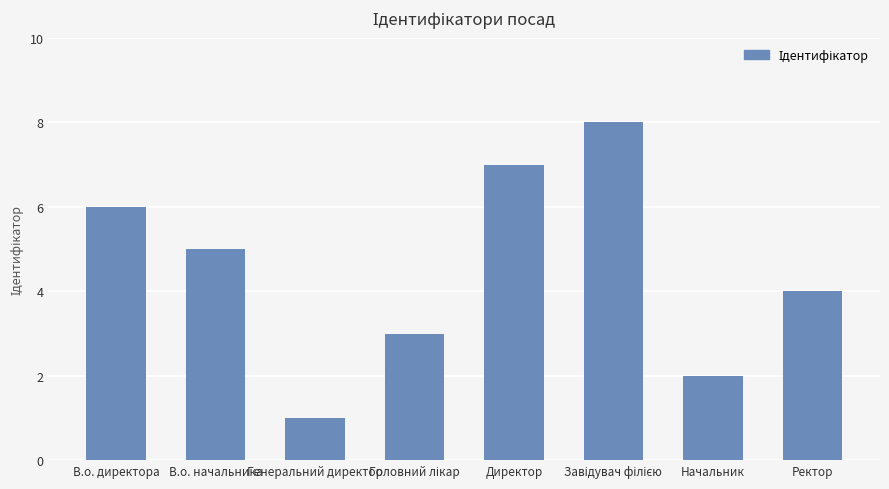

Is it true that the value at Ректор is 4?

True